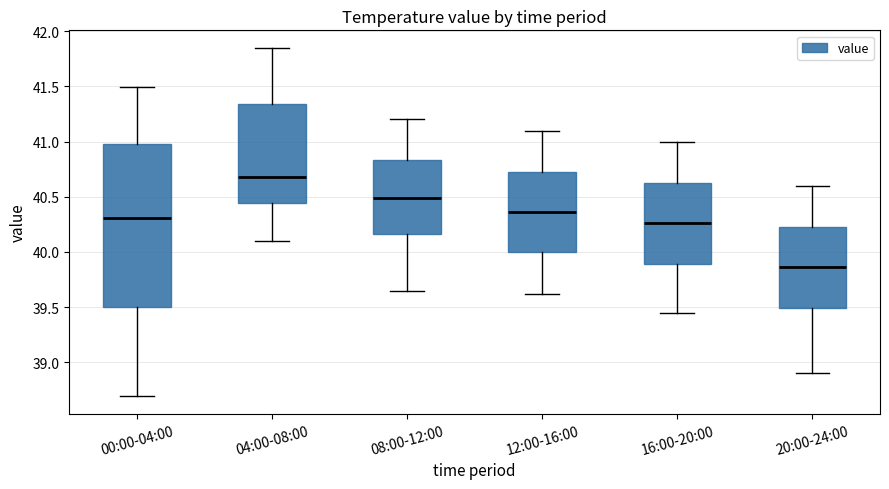

Where does the lower whisker of the box for 16:00-20:00 end on the y-axis? The values are not printed on the chart, so give them approximately, as read against the axis.

39.45